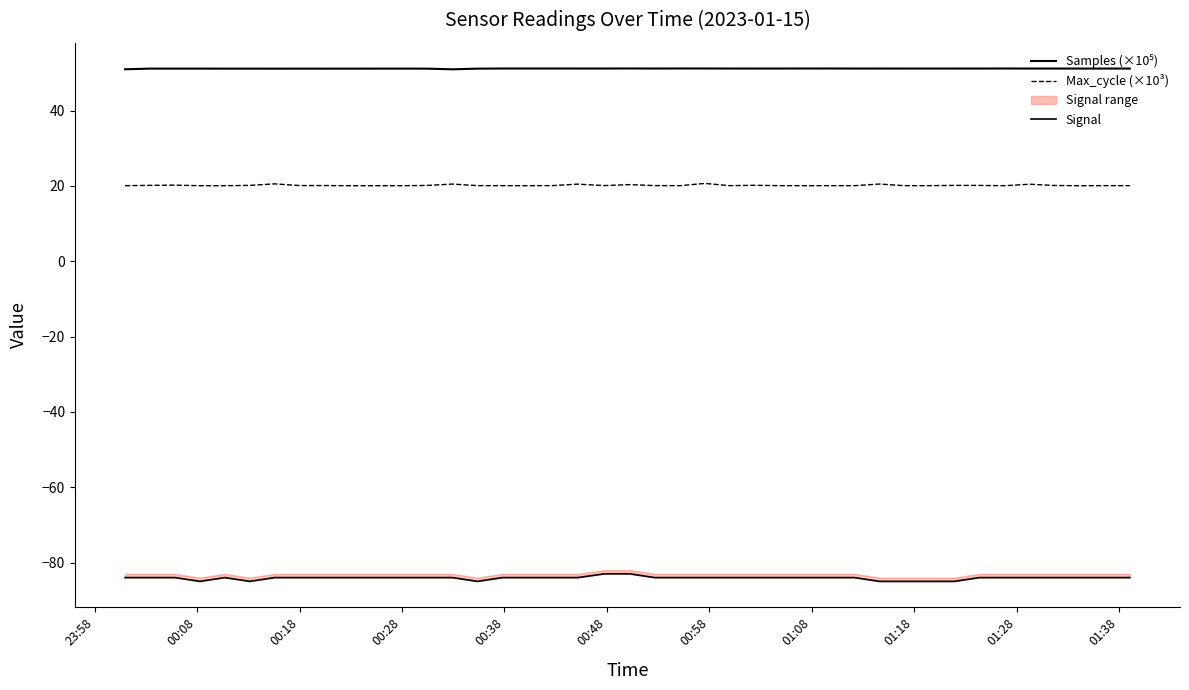

What is the difference between the maximum and minimum values in the Signal series?

2.0